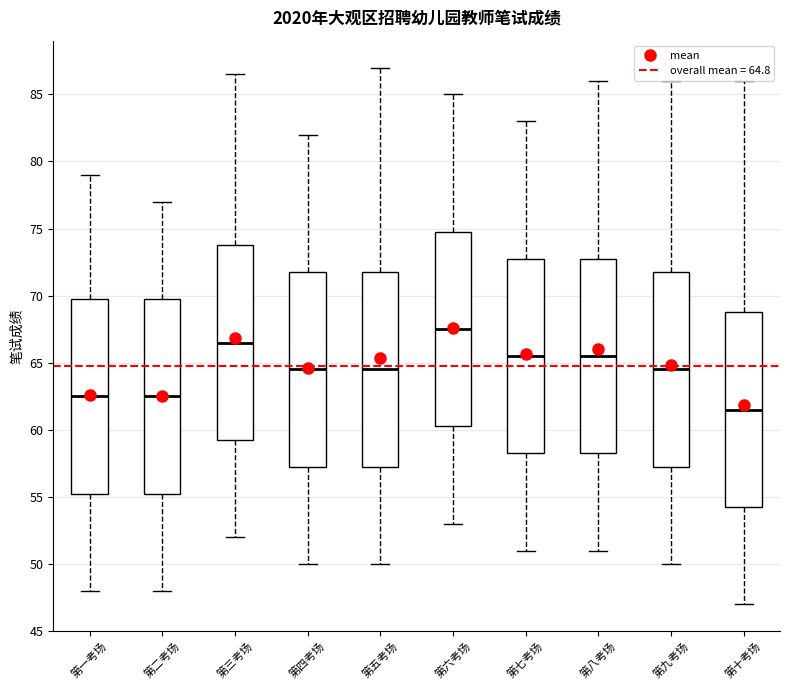

Which box has the lowest median line?

第十考场